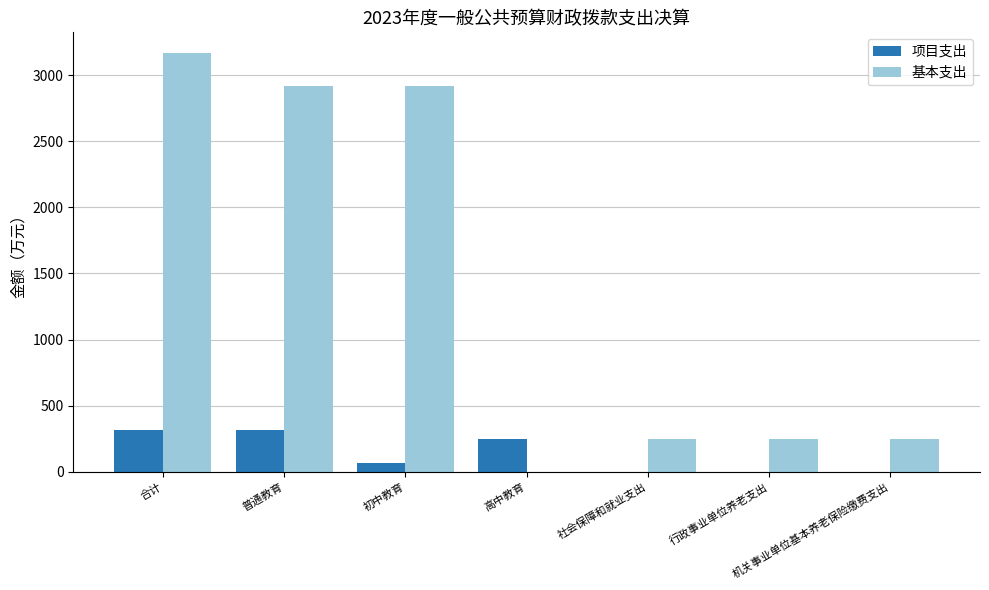

Which series has the largest total across all categories?

基本支出